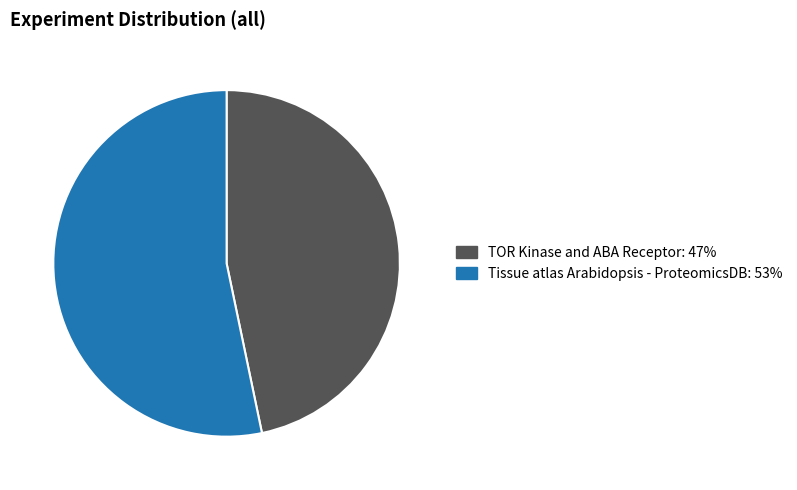

Which category has the smallest portion of the pie?

TOR Kinase and ABA Receptor